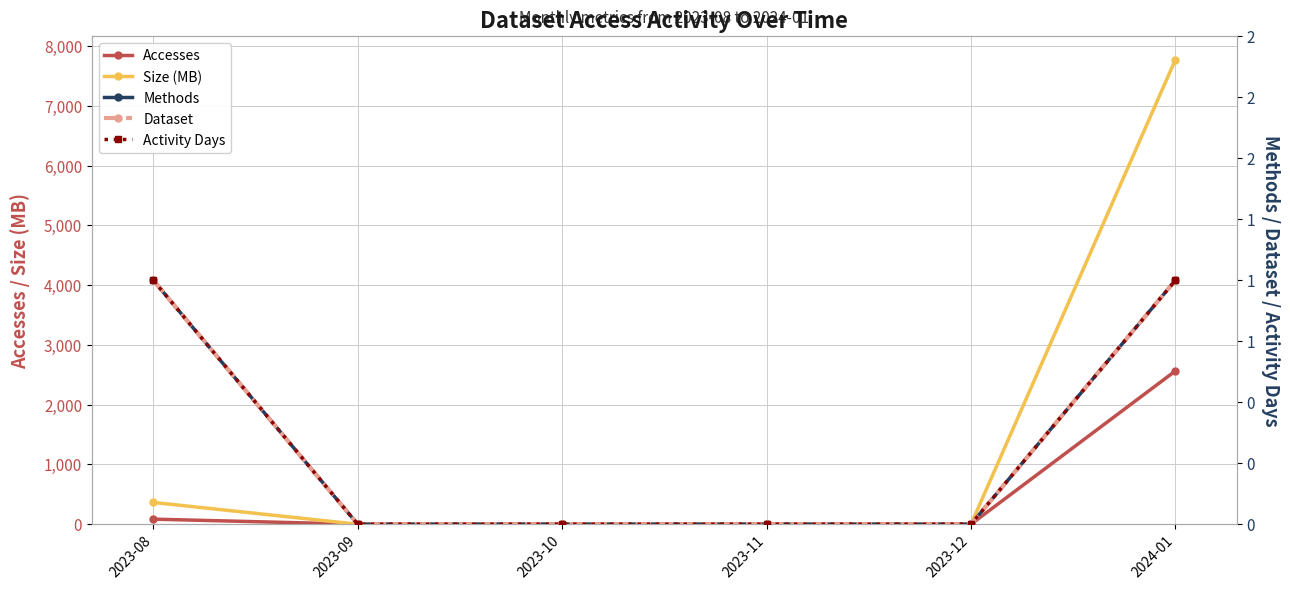

Does the chart have visible grid lines?

Yes